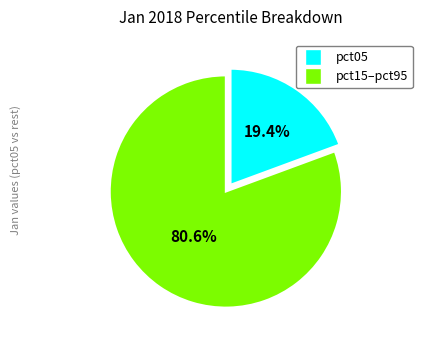

Is there a majority slice in this chart?

Yes